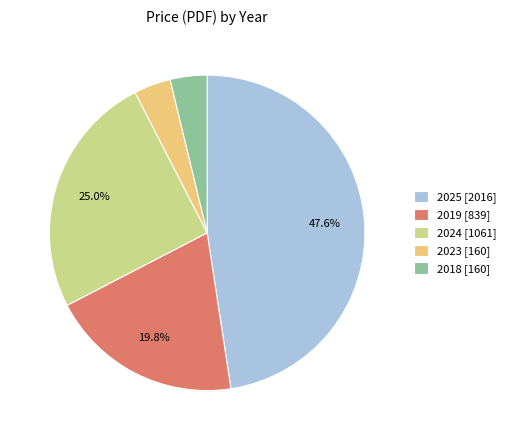

What percentage do 2024 [1061] and 2025 [2016] together represent?

72.6%